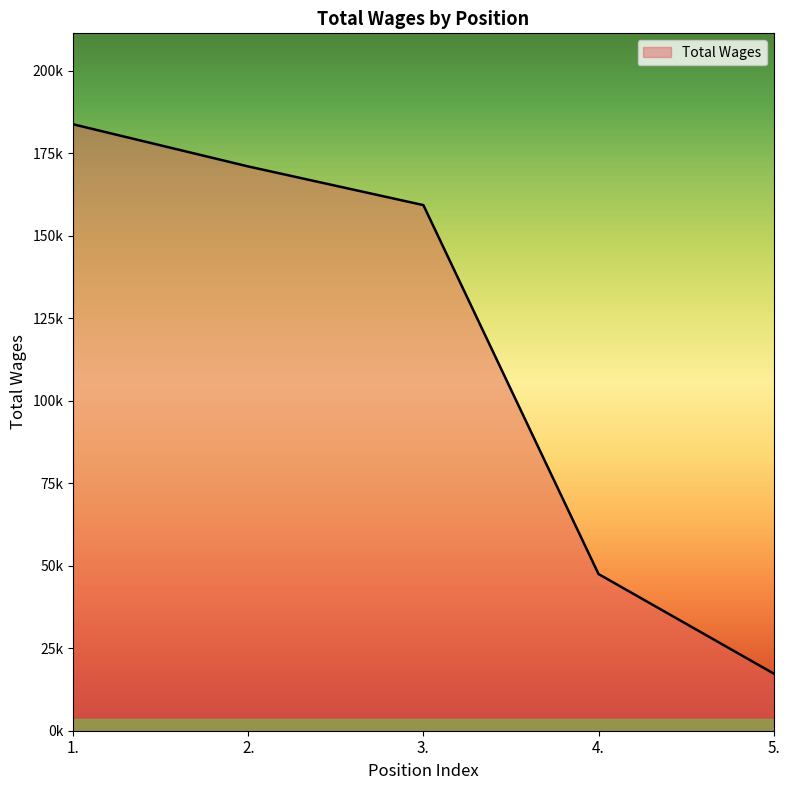

Approximately how many times larger is the value at 2. compared to 3.?

1.1